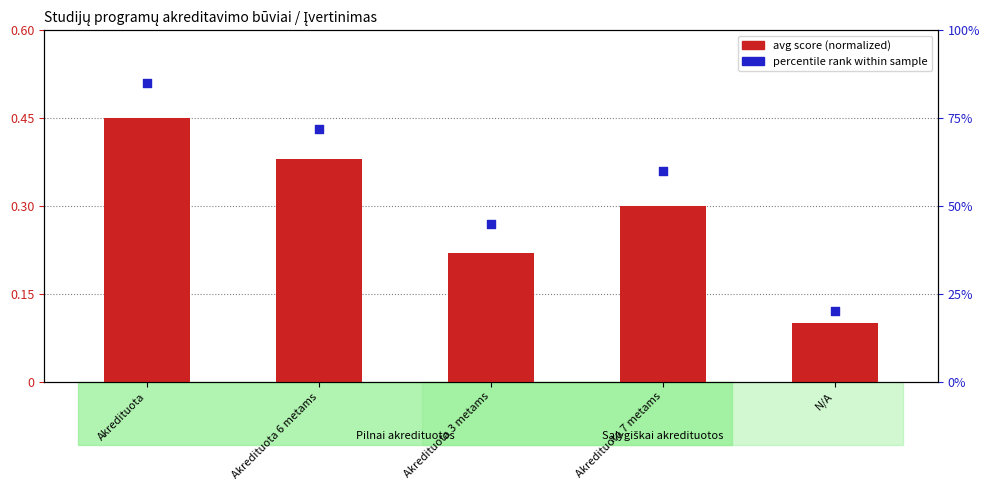

At how many categories does at least one series exceed 80?

1